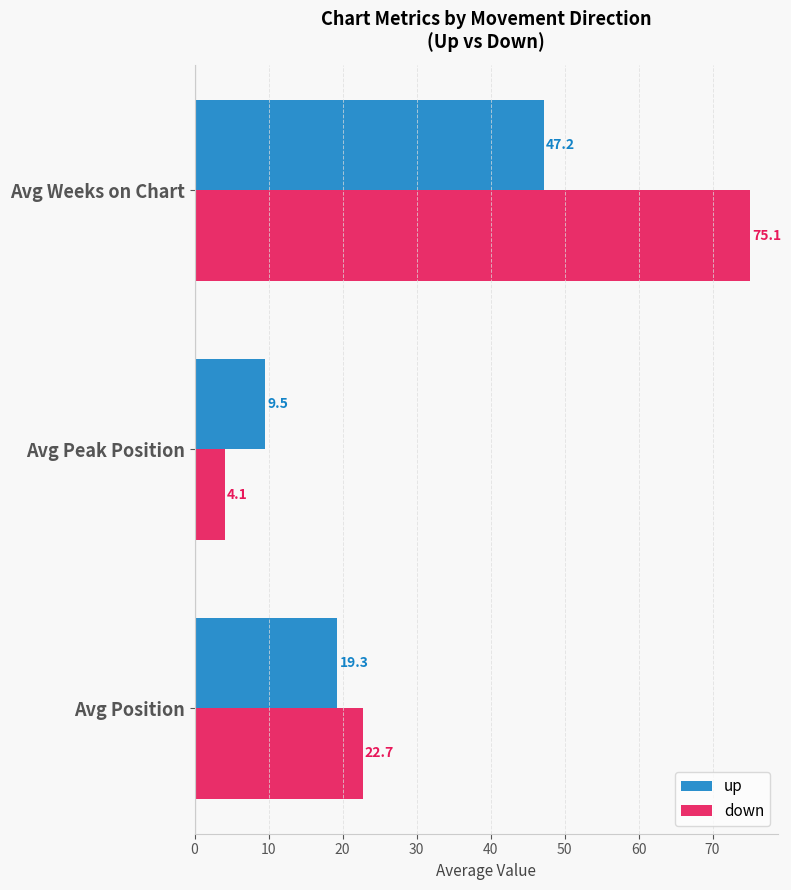

Which series has the widest spread of values?

down